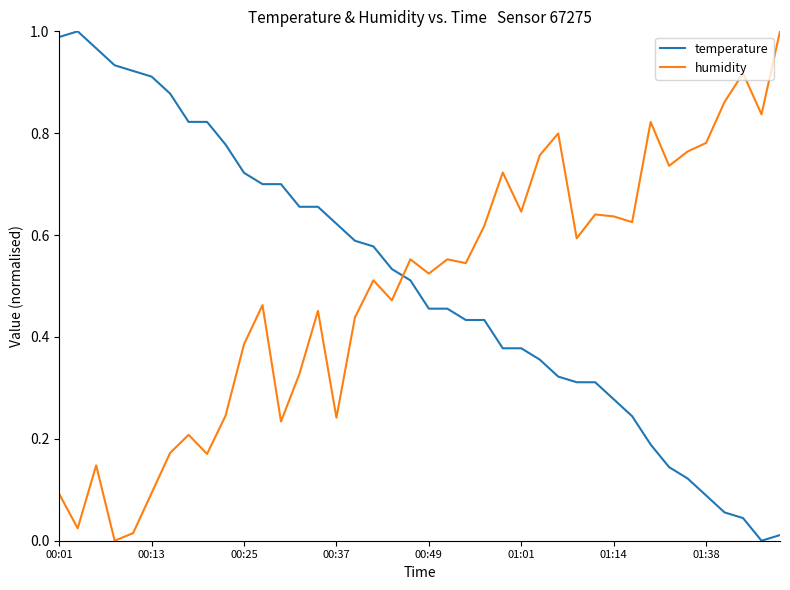

How many intersections are there between humidity and temperature?

1